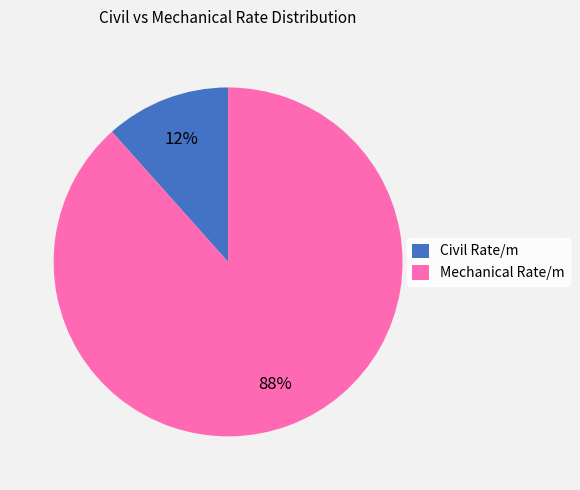

Which category has the biggest portion of the pie?

Mechanical Rate/m